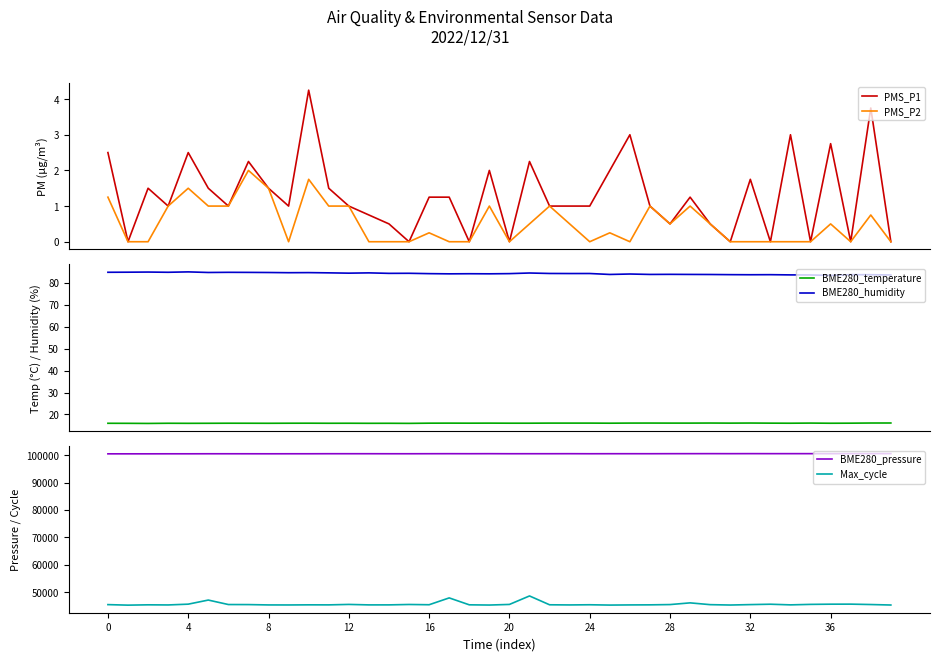

True or false: BME280_humidity and BME280_temperature intersect in this chart.

False